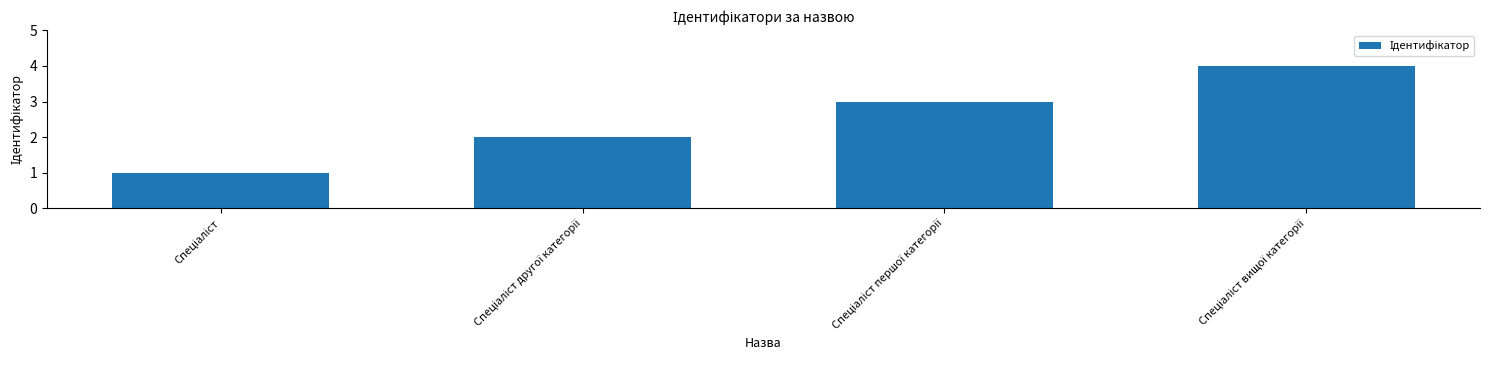

Count the values in the range 2 to 4.

3